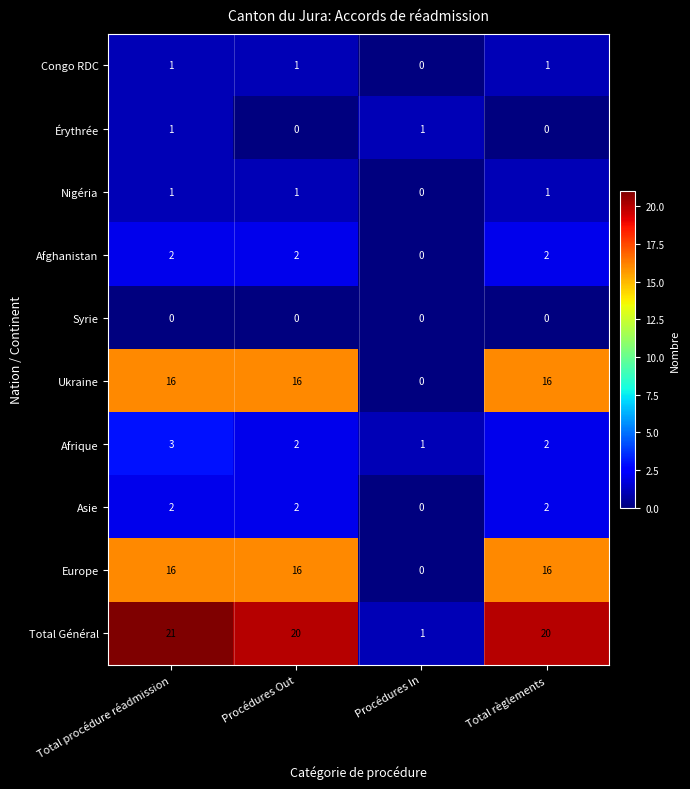

At how many categories does at least one series exceed 13?

3